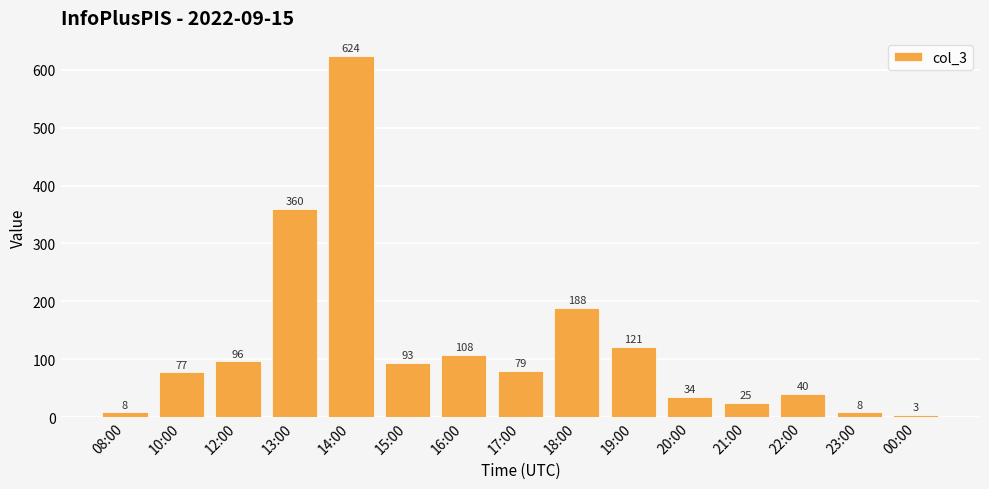

Which label corresponds to the largest value in the chart?

14:00